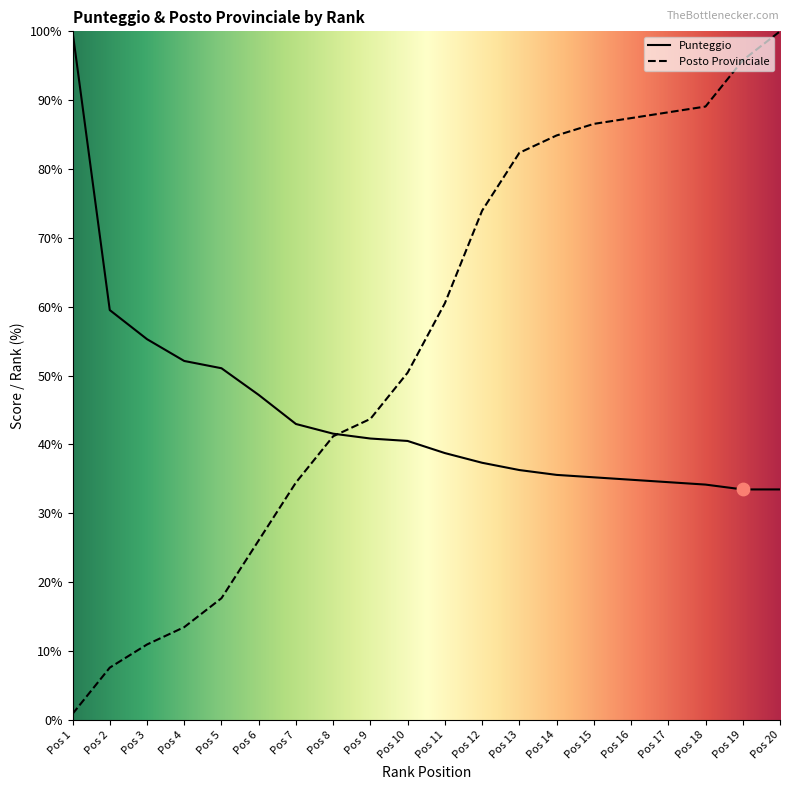

Which series has the widest spread of Y values?

Posto Provinciale